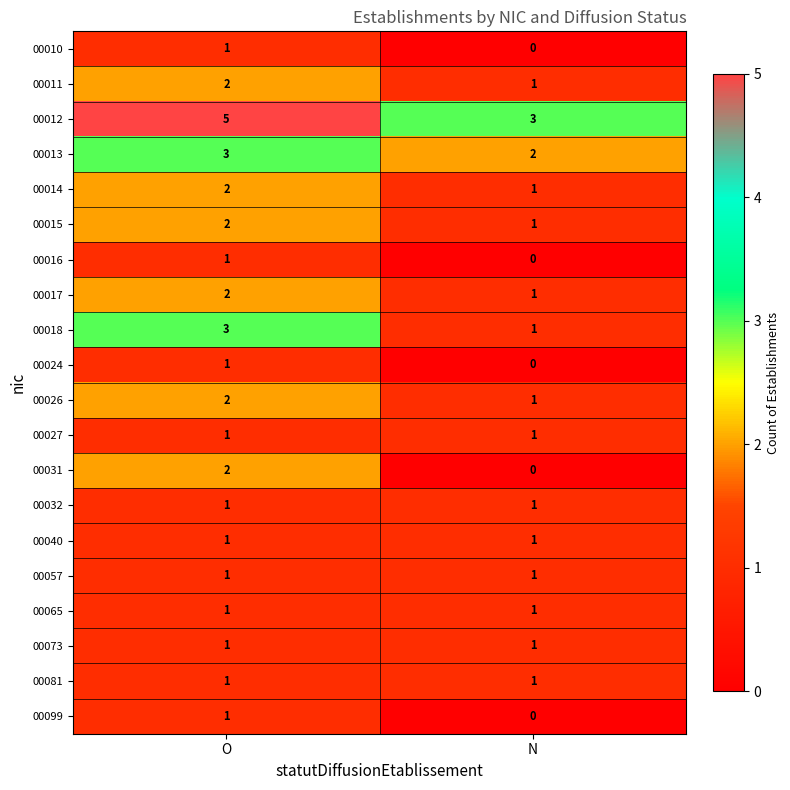

True or false: 00081 has a value of 1 at N.

True